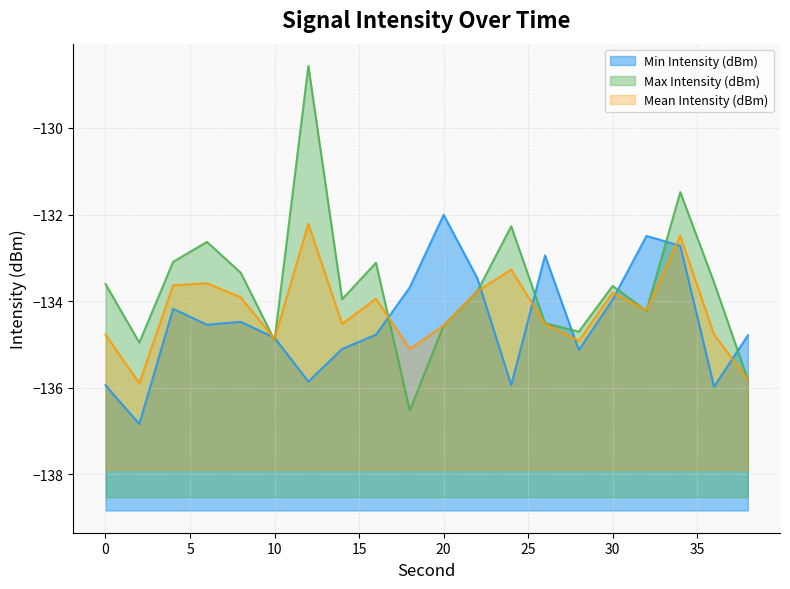

What is the sum of all Min Intensity (dBm) values?

-2689.7